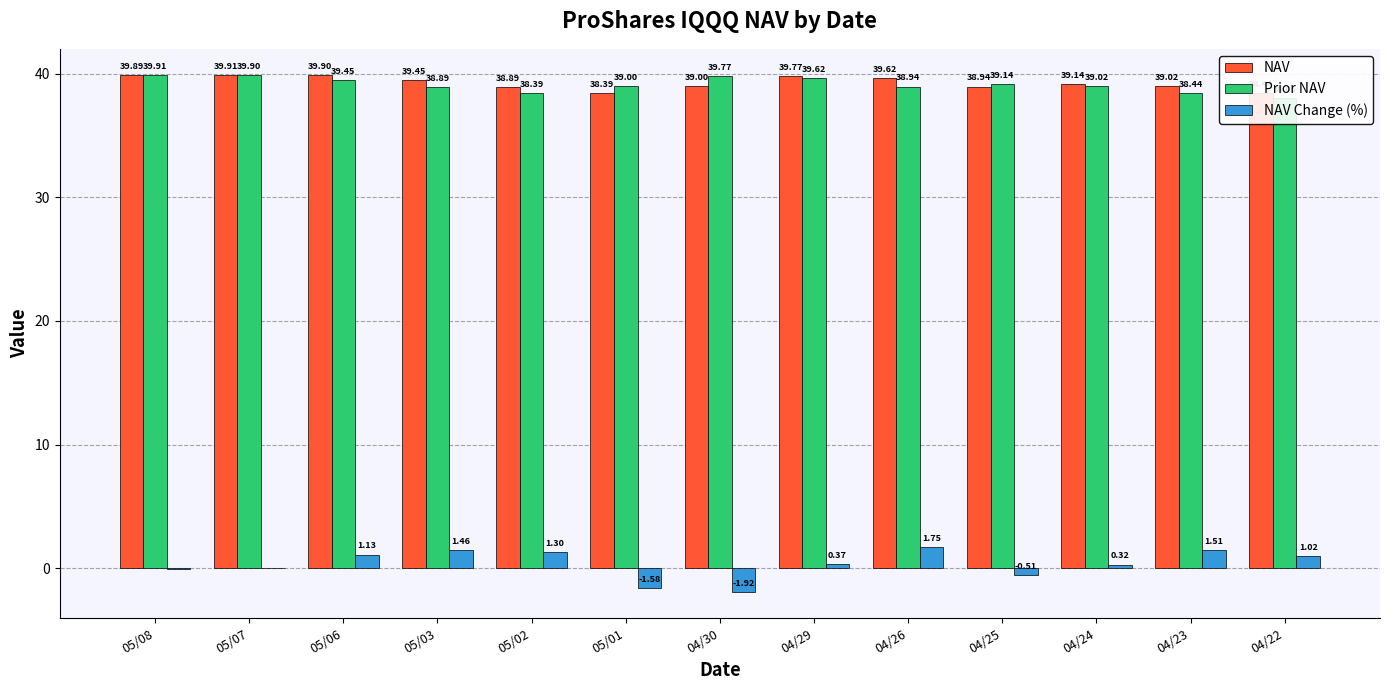

Between 05/02 and 04/22, which series saw the biggest shift?

NAV